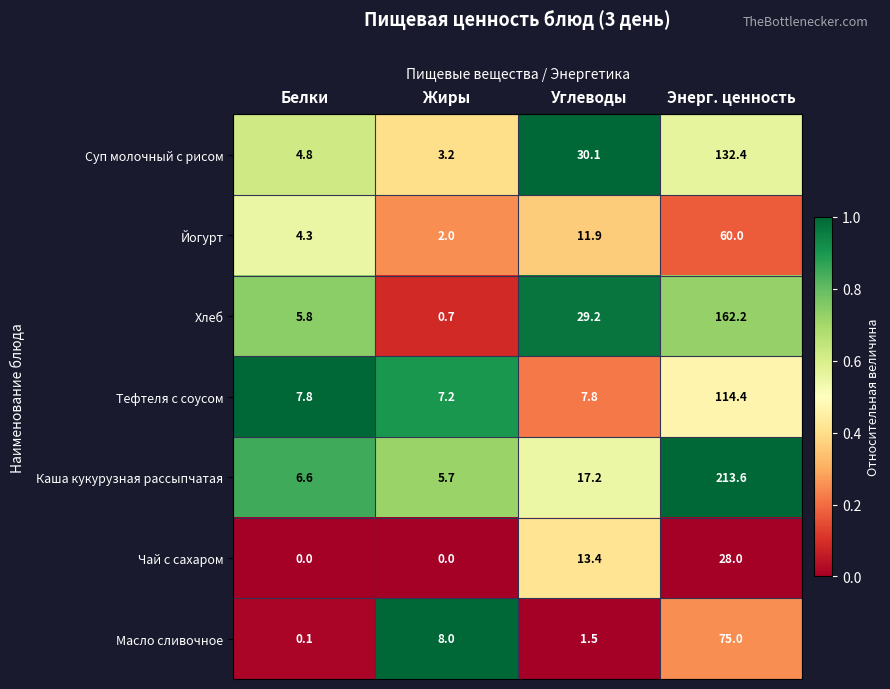

Which series has the largest total across all categories?

Каша кукурузная рассыпчатая